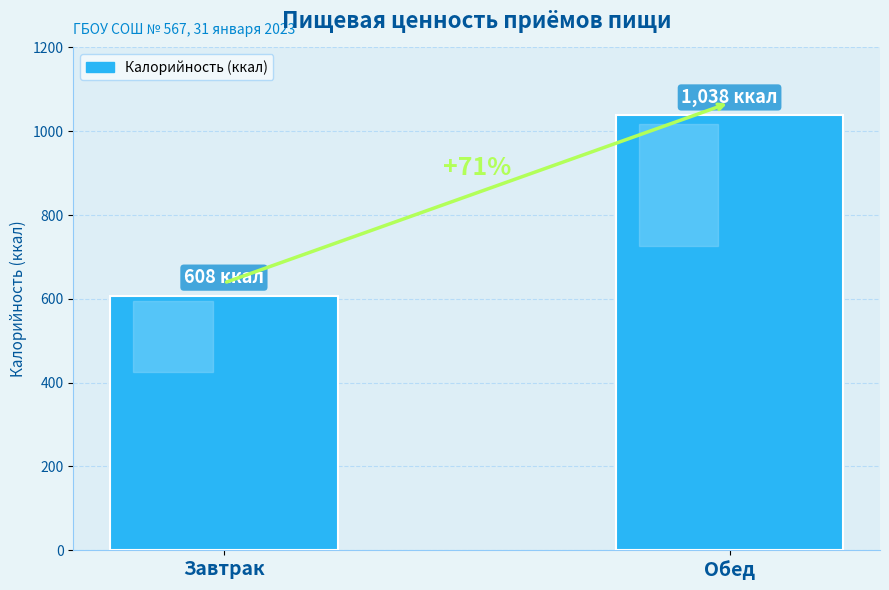

The value at Обед is 726. True or false?

False